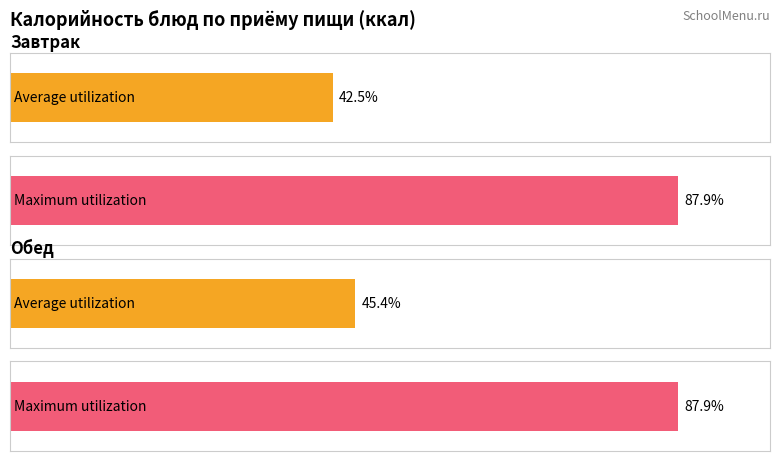

List the series in order of their peak value, highest first.

Maximum utilization, Average utilization